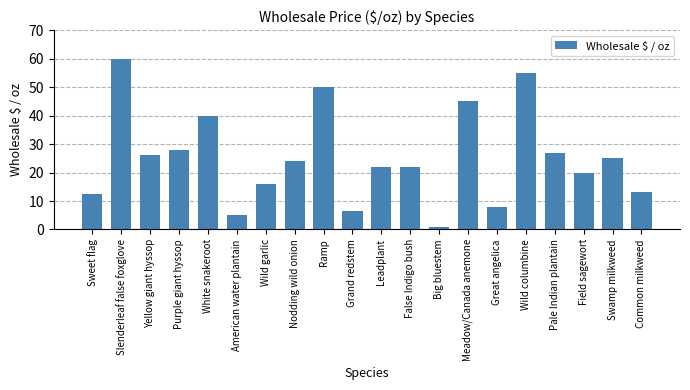

What is the sum of all values?

506.0